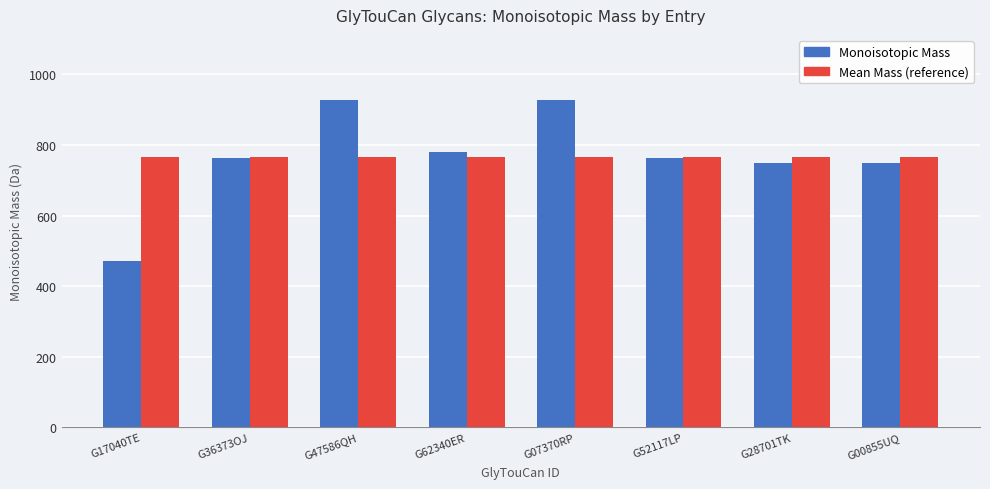

The value of Monoisotopic Mass at G00855UQ is 461.0. True or false?

False